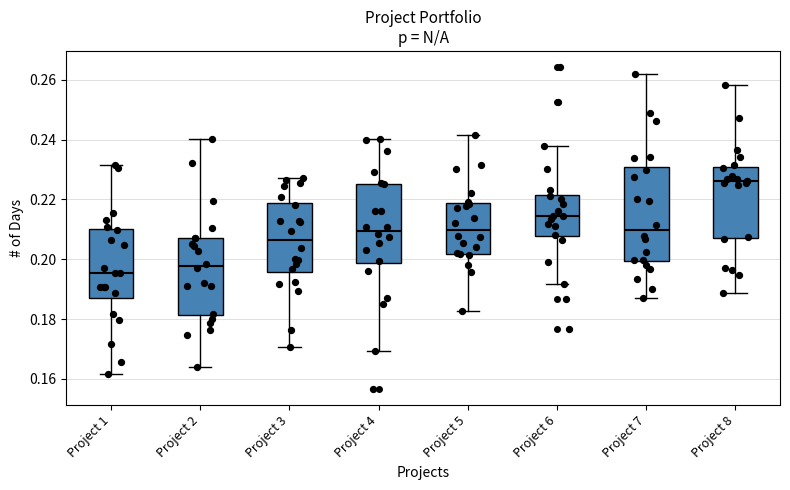

Which box is the tallest, from its lower edge to its upper edge?

Project 7